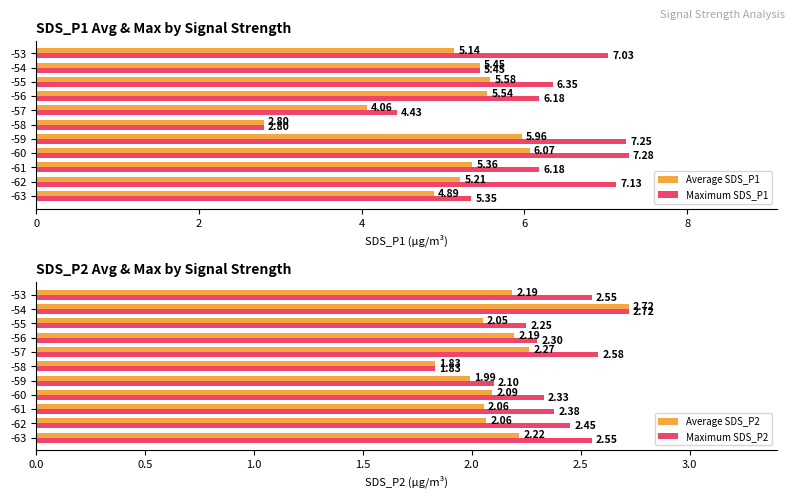

What is the greatest value displayed?

7.3